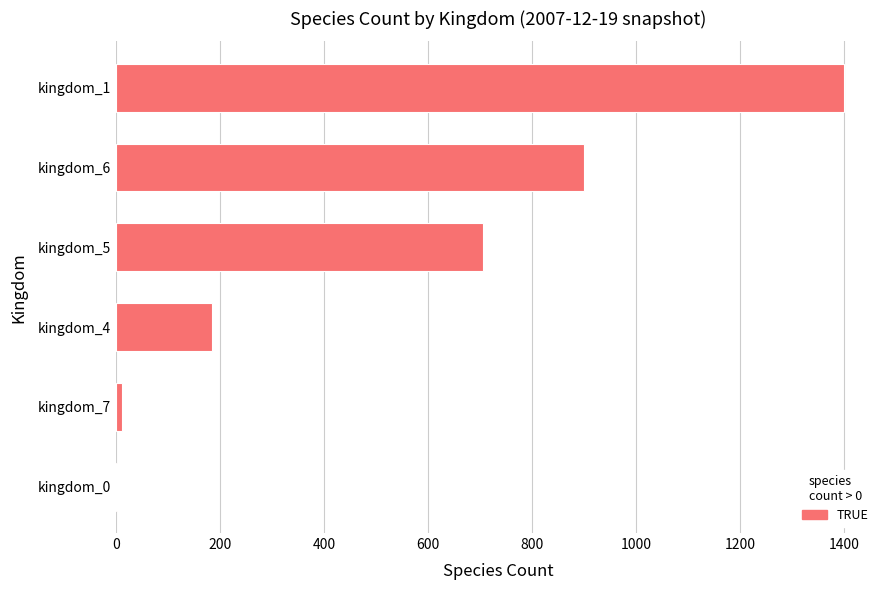

Approximately how many times larger is the value at kingdom_6 compared to kingdom_4?

4.9